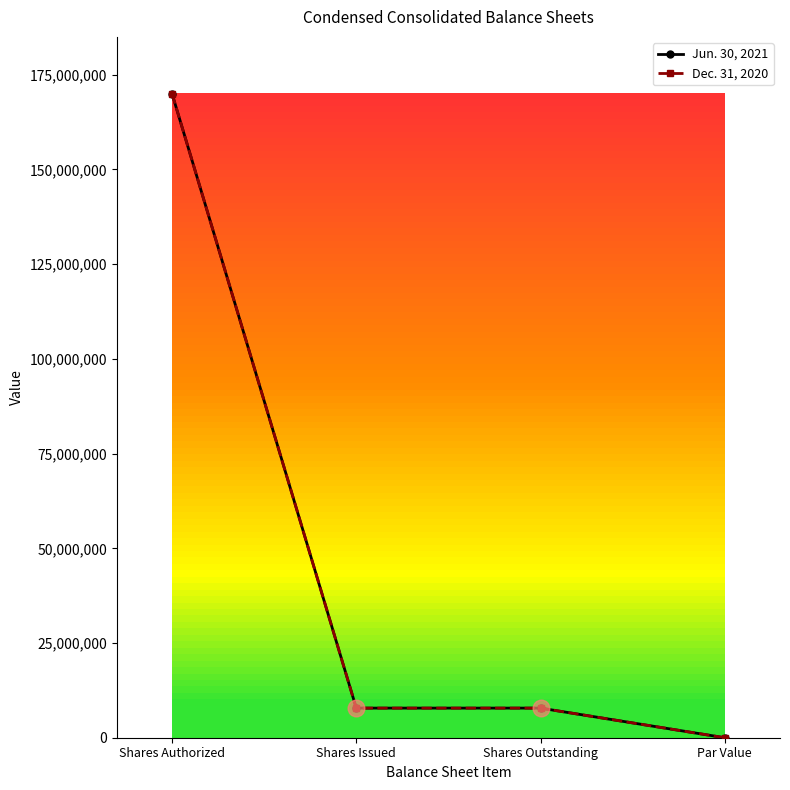

How many categories are shown in the chart?

4